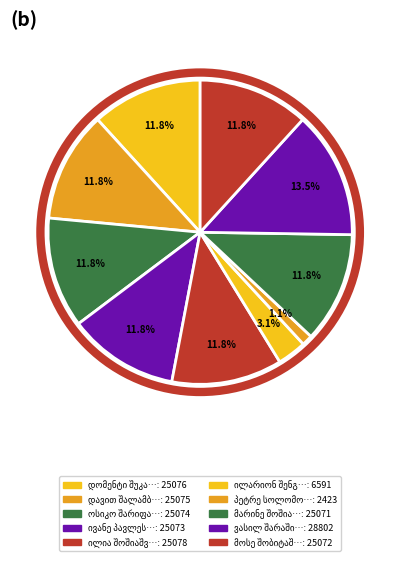

Count the number of slices in the pie.

10